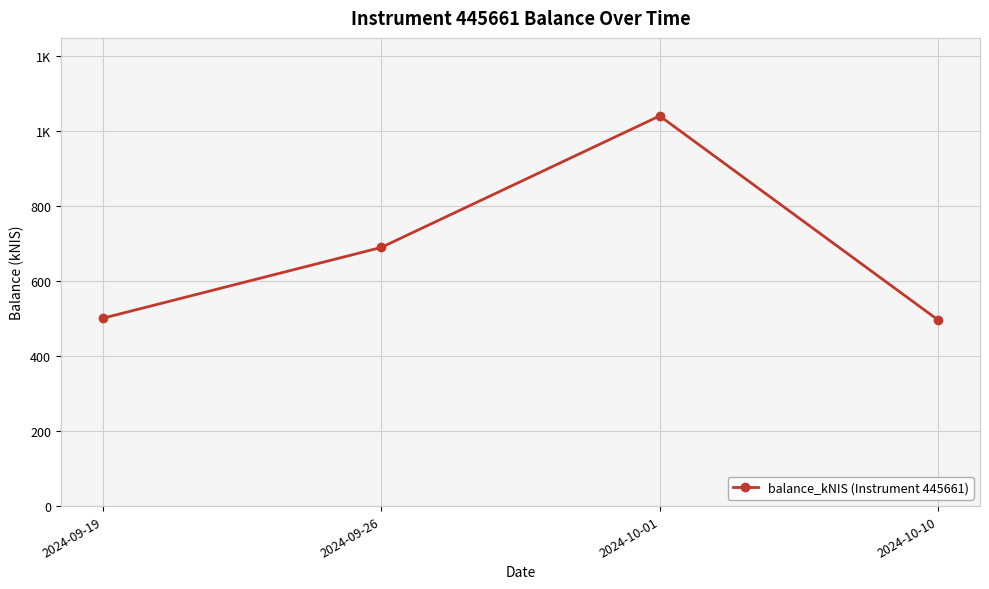

Is it true that the value at 2024-10-01 is 404.0?

False